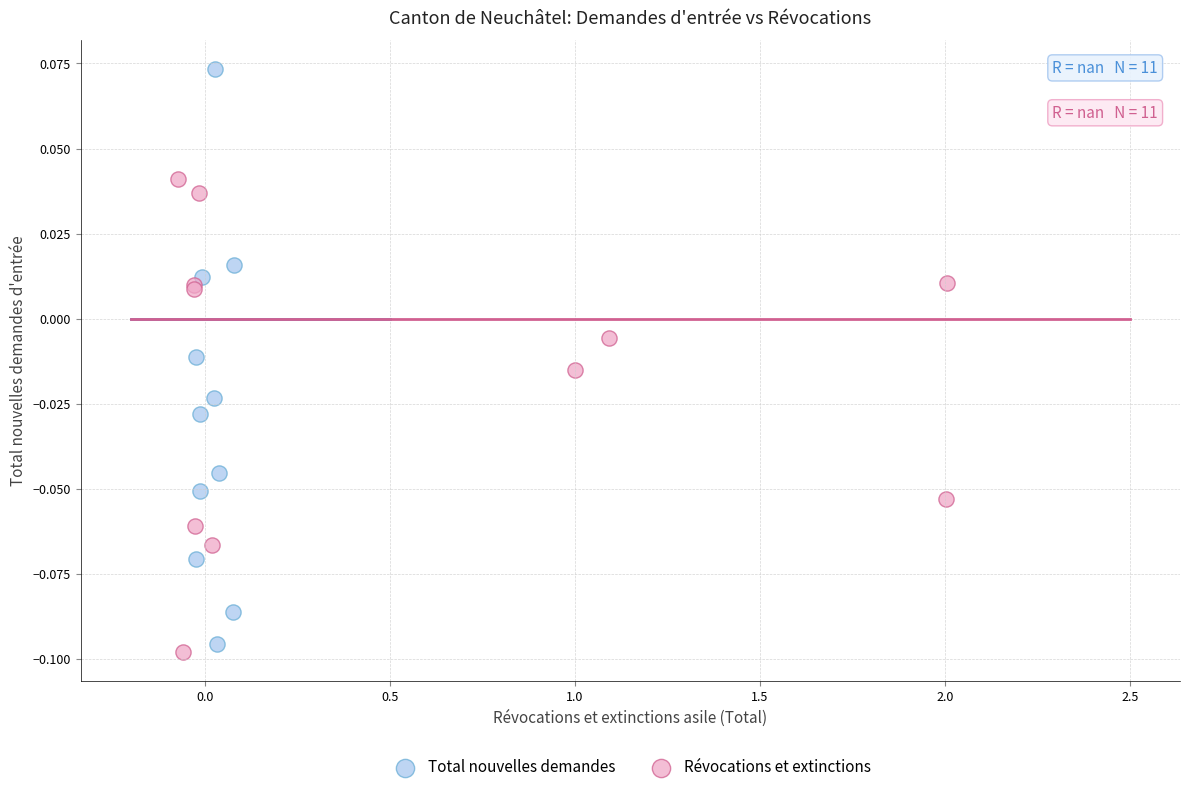

Which series has the largest Y range (max minus min)?

Total nouvelles demandes